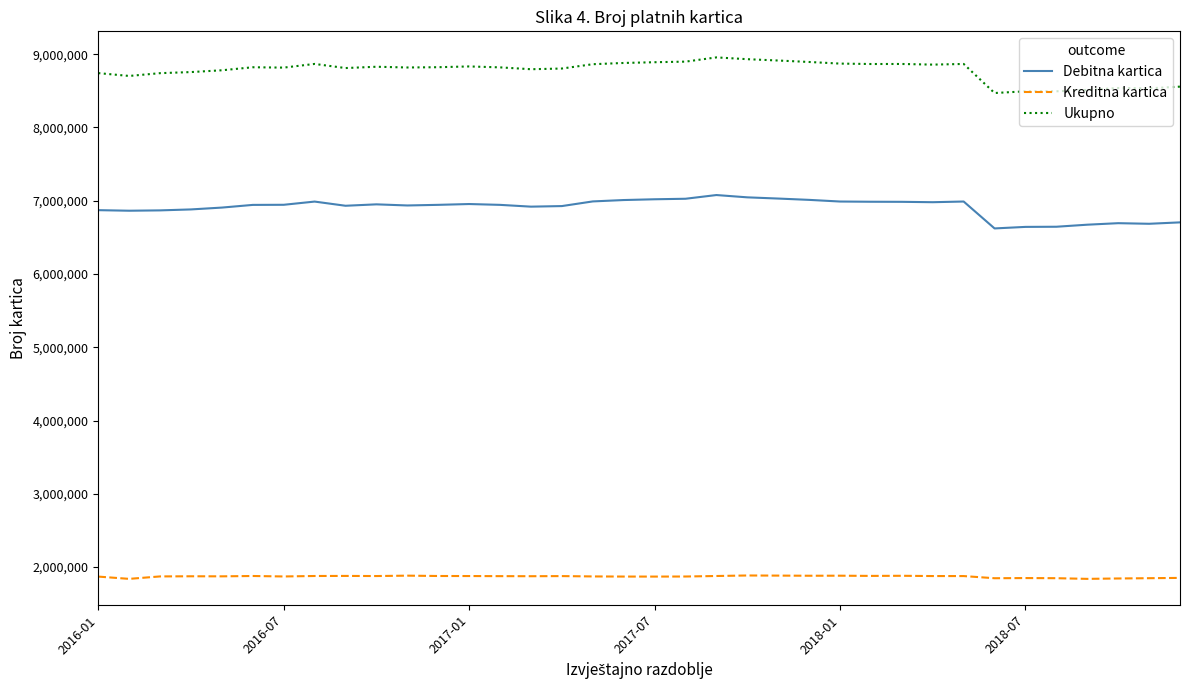

List the series in order of their overall mean, highest first.

Ukupno, Debitna kartica, Kreditna kartica